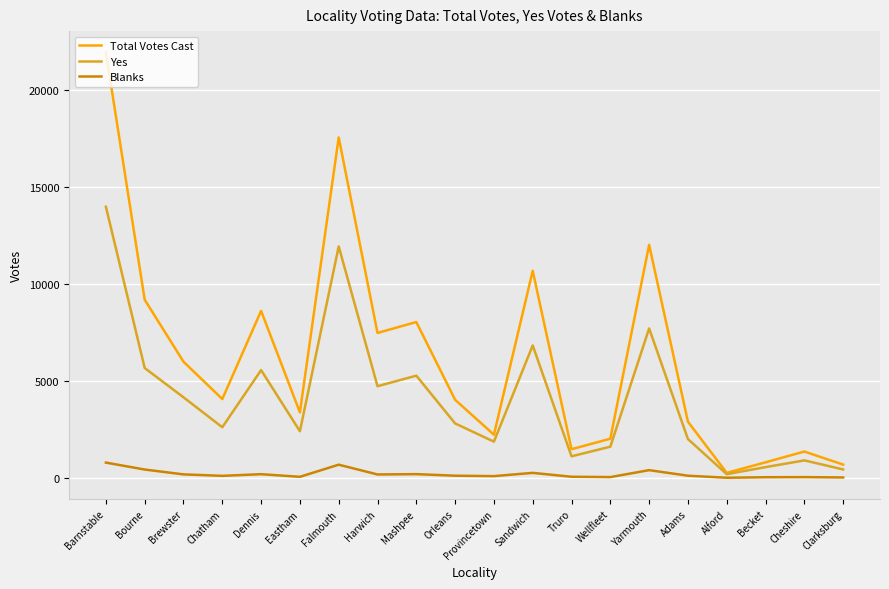

What are all the series names shown in the legend?

Total Votes Cast, Yes, Blanks